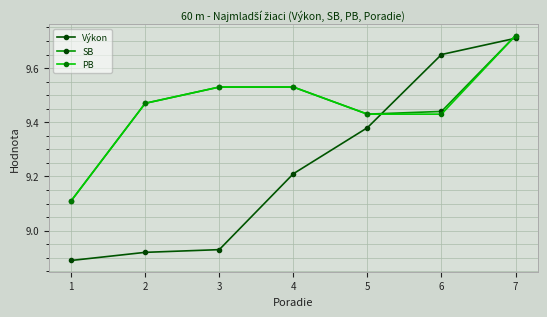

Which category has the lowest value across all series?

1